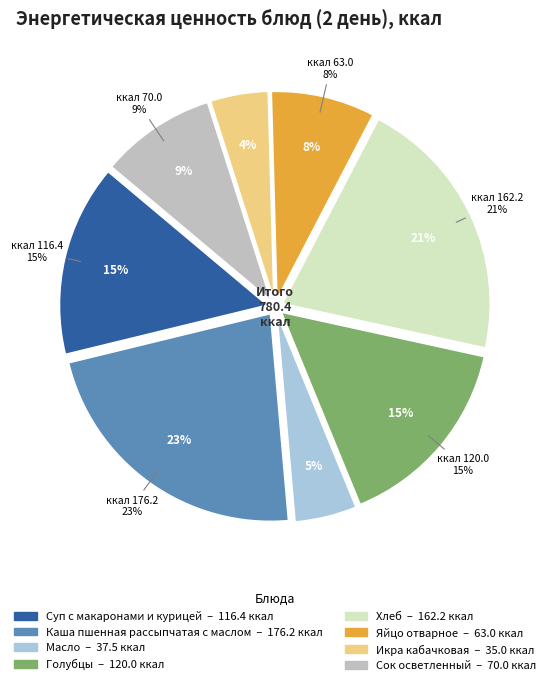

Is there any slice that represents more than half of the pie?

No